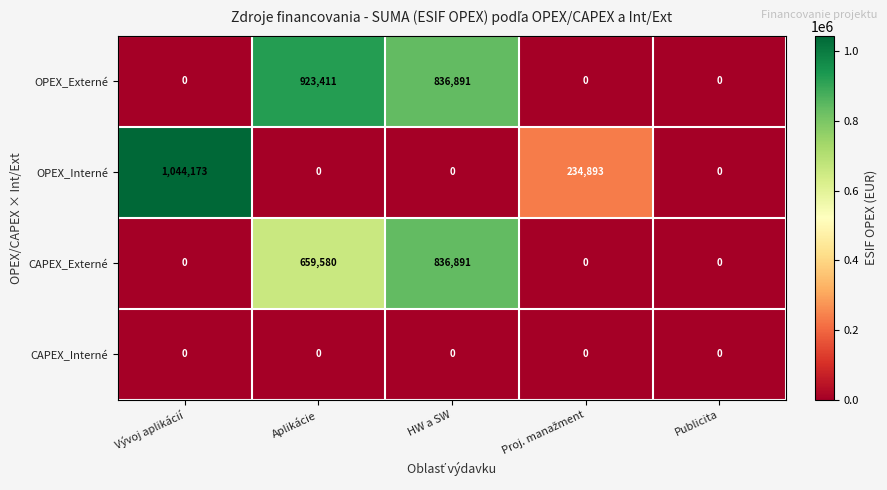

Reading left to right, extract all data points from this chart.

OPEX_Externé: 0	923411	836891	0	0
OPEX_Interné: 1044173	0	0	234893	0
CAPEX_Externé: 0	659580	836891	0	0
CAPEX_Interné: 0	0	0	0	0